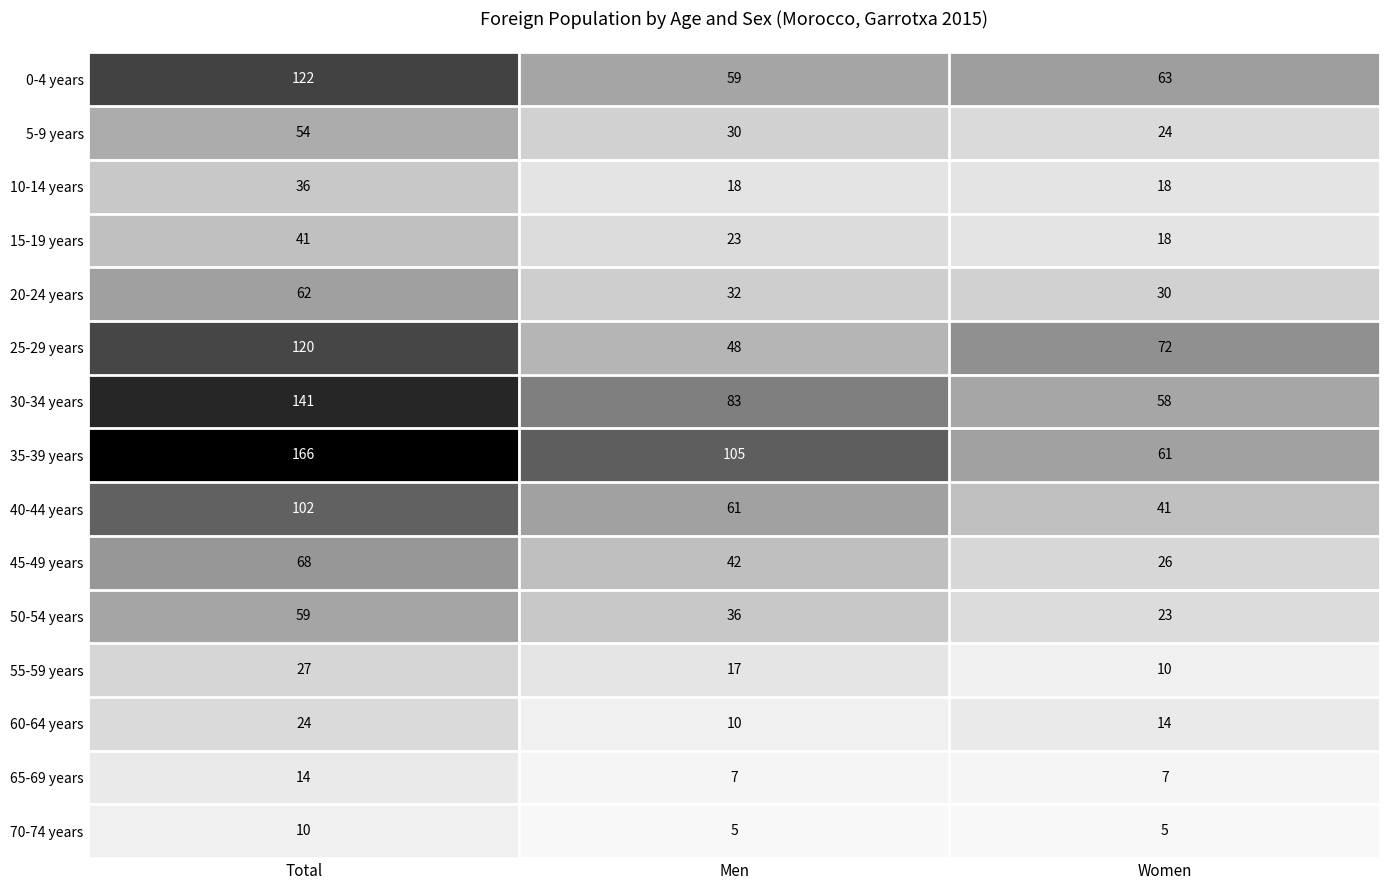

What is the sum of the 60-64 years values at Men and Women?

24